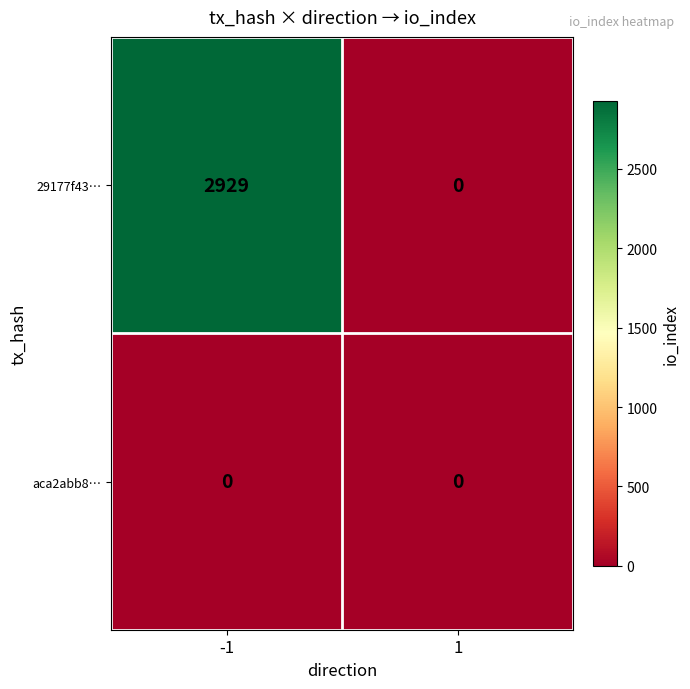

The 29177f43… series shows 1139 at 1. True or false?

False